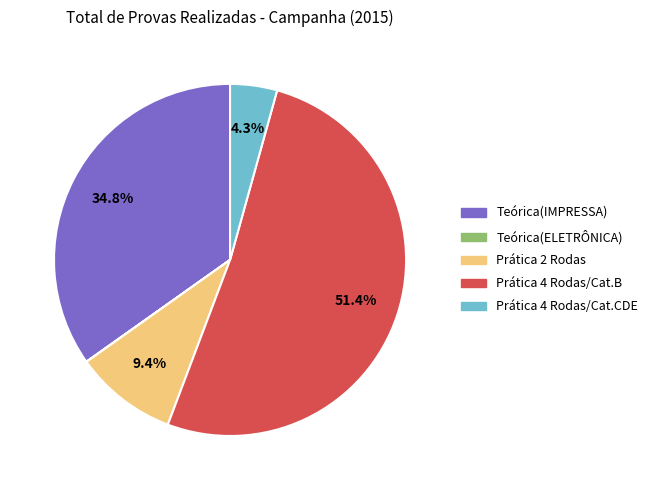

Between Prática 4 Rodas/Cat.CDE and Teórica(IMPRESSA), which is larger?

Teórica(IMPRESSA)